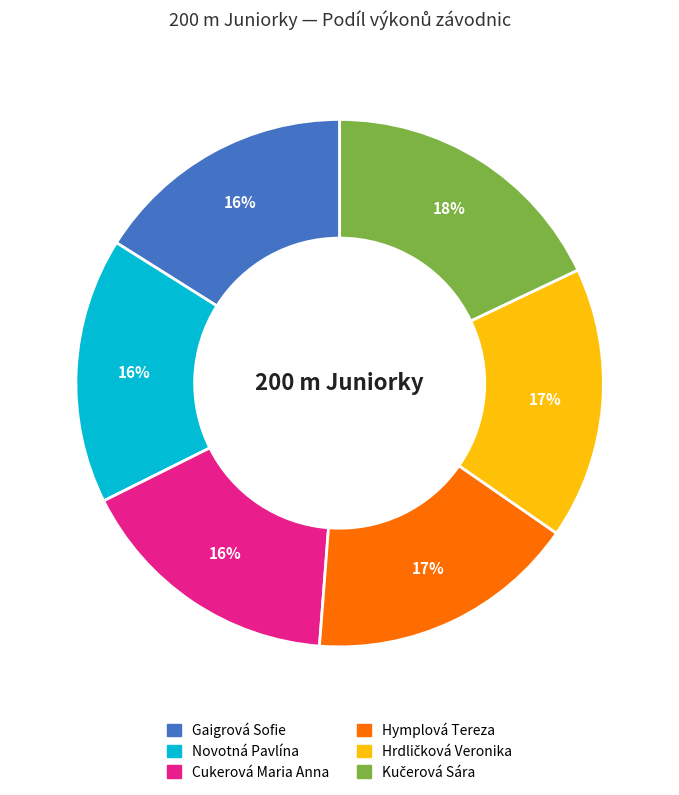

Is it true that Hymplová Tereza is 17% of the pie?

True